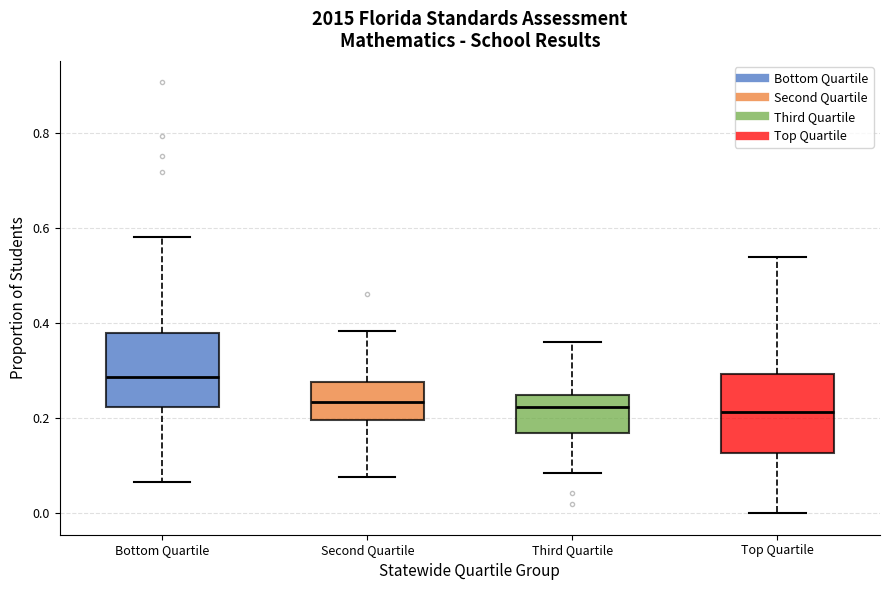

Which box has the highest median line?

Bottom Quartile